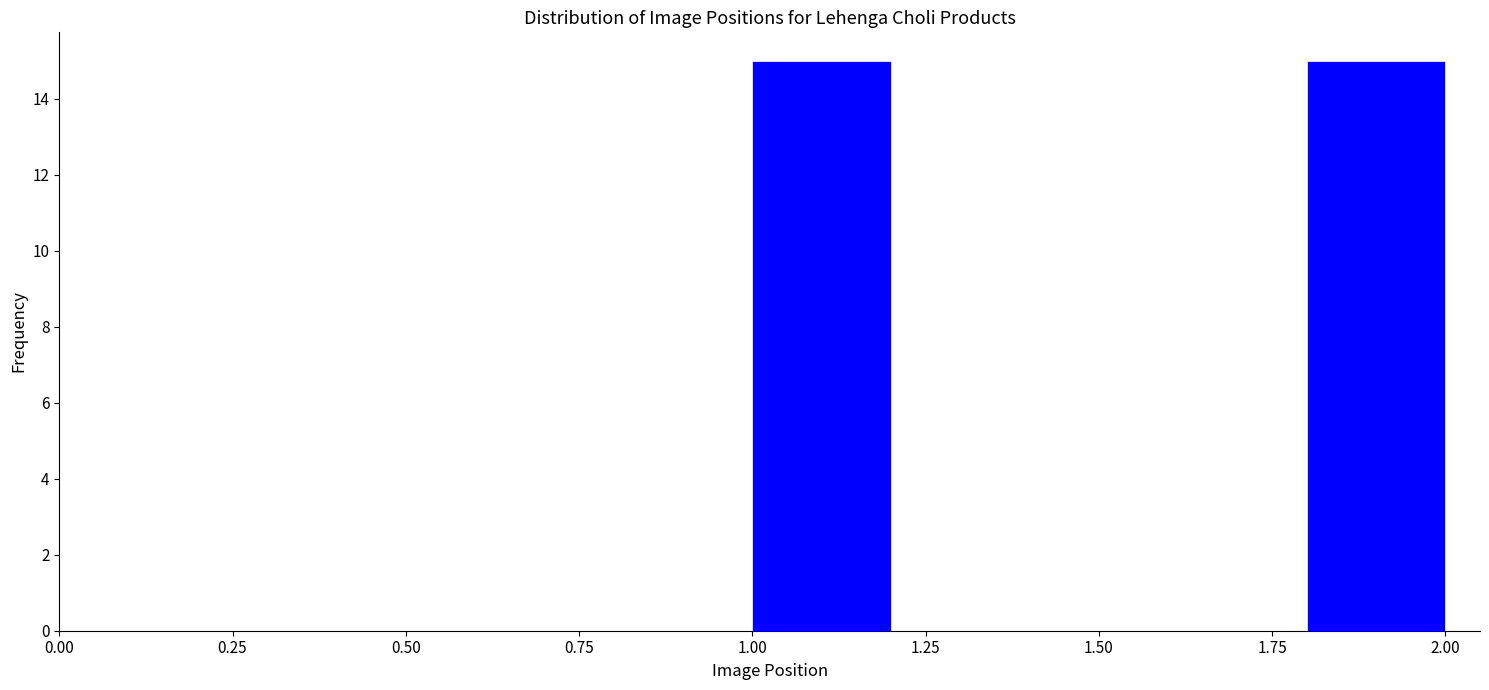

Reading left to right, list every bar in this chart as the range it spans on the x-axis followed by its height. The values are not printed on the chart, so give them approximately, as read against the axis.

1.0 to 1.2: 15
1.2 to 1.4: 0
1.4 to 1.6: 0
1.6 to 1.8: 0
1.8 to 2.0: 15